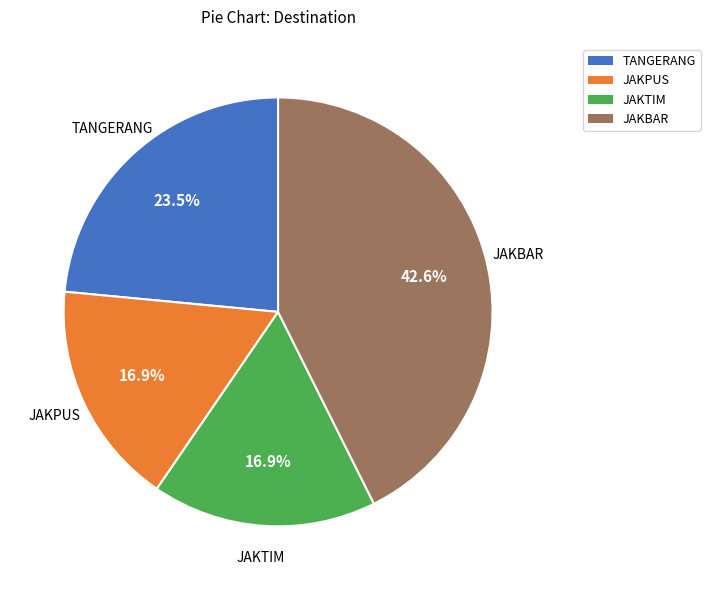

What portion of the pie excludes TANGERANG?

76.5%